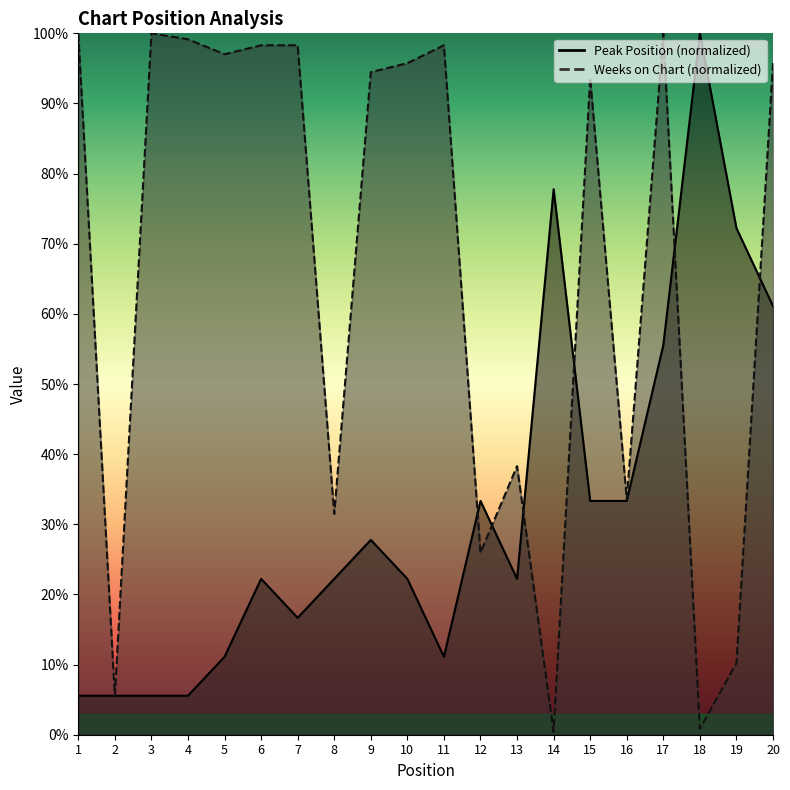

Is it true that Peak Position equals 30.6 at 8?

False